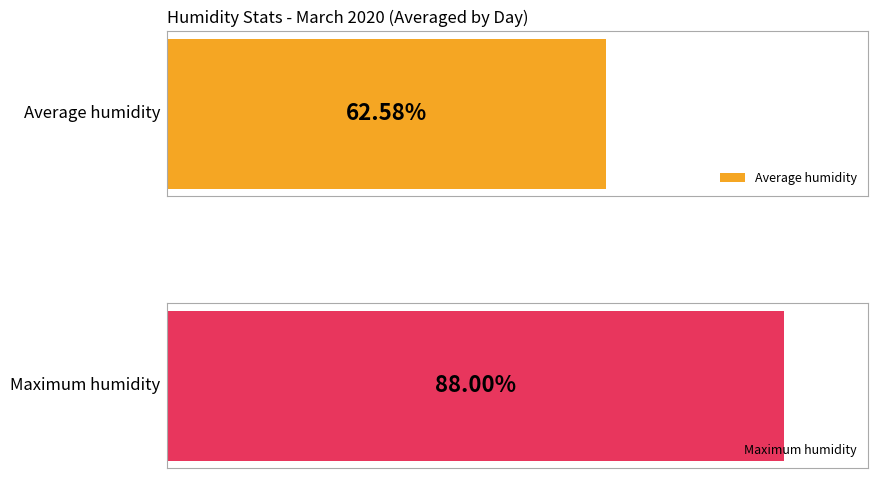

Which series has the widest spread of values?

Average humidity